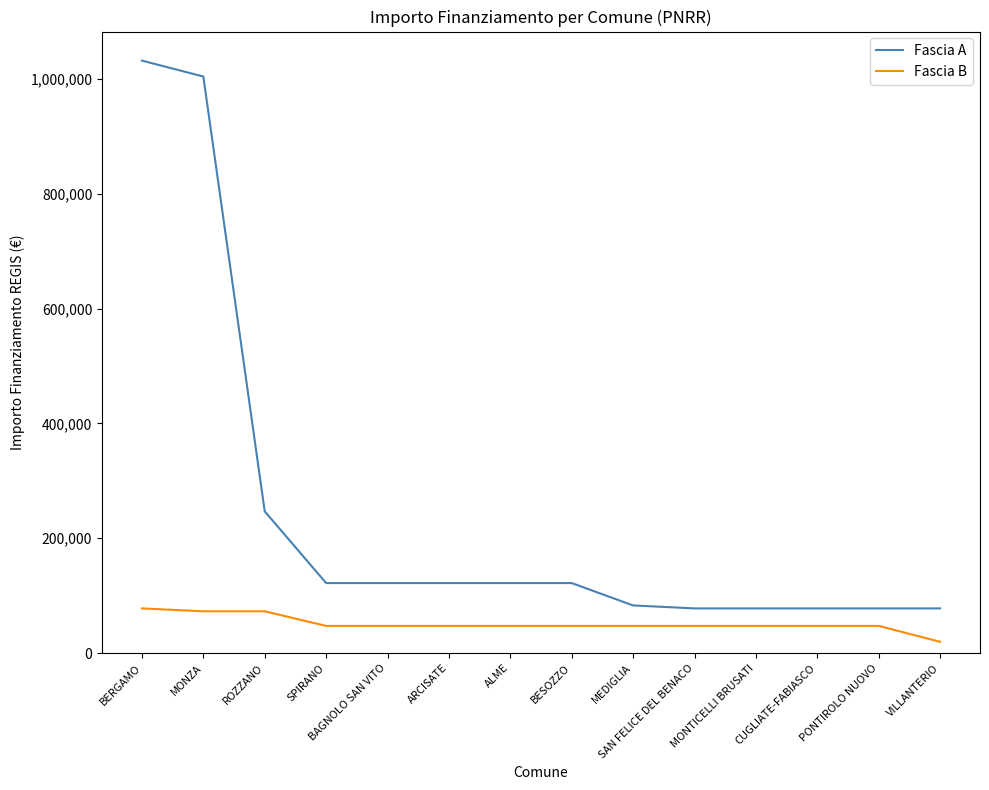

How many lines are shown in the chart?

2